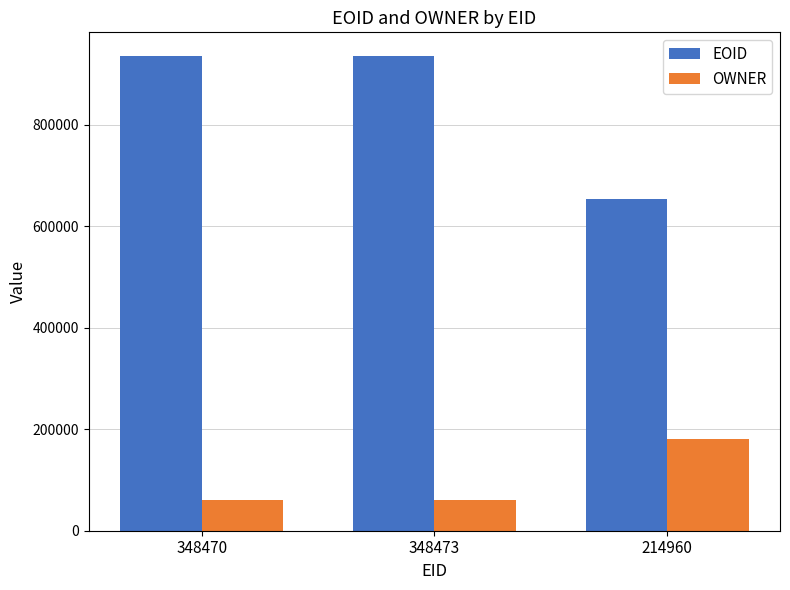

At which label is EOID closest to 794800?

348470